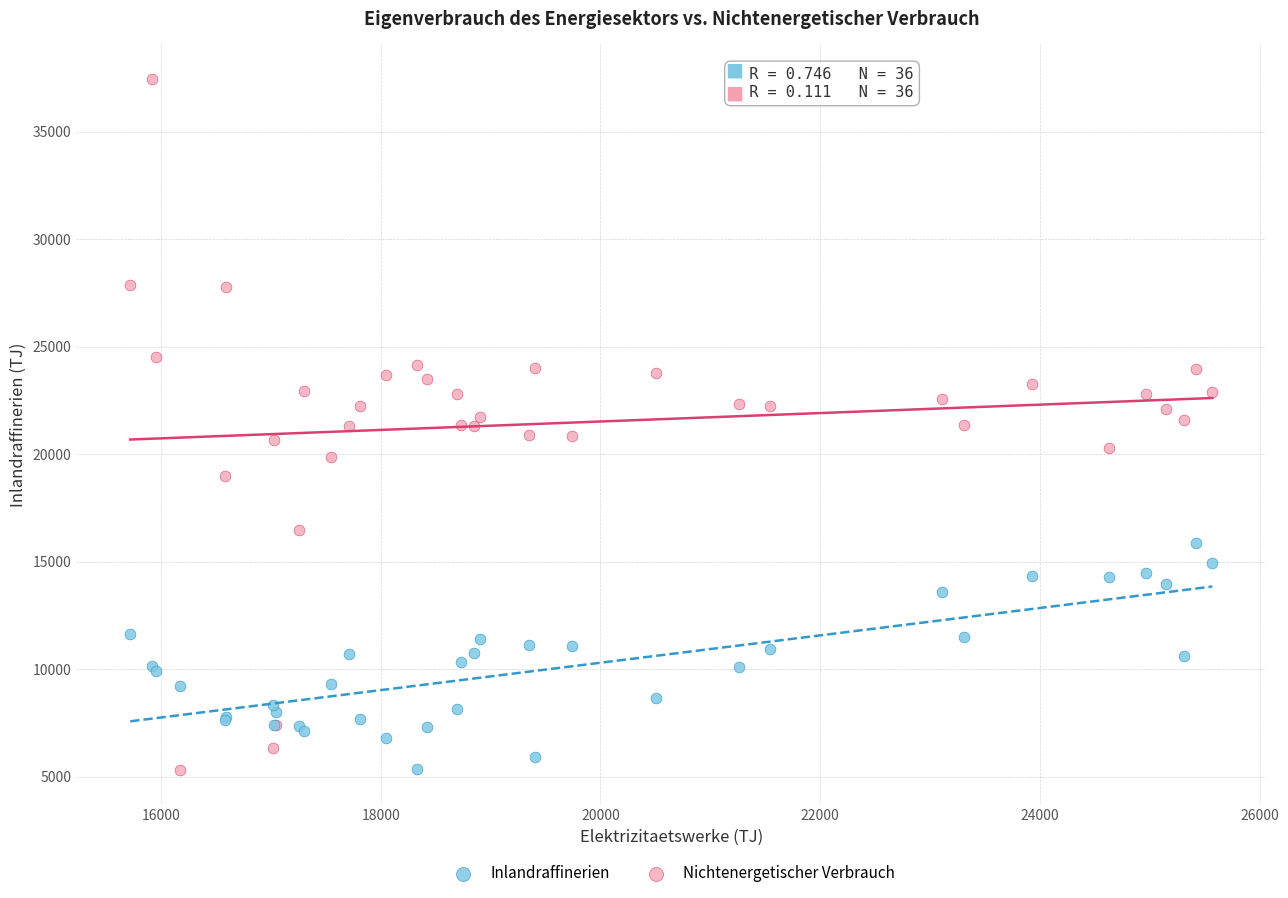

Which series has the largest Y range (max minus min)?

Nichtenergetischer Verbrauch